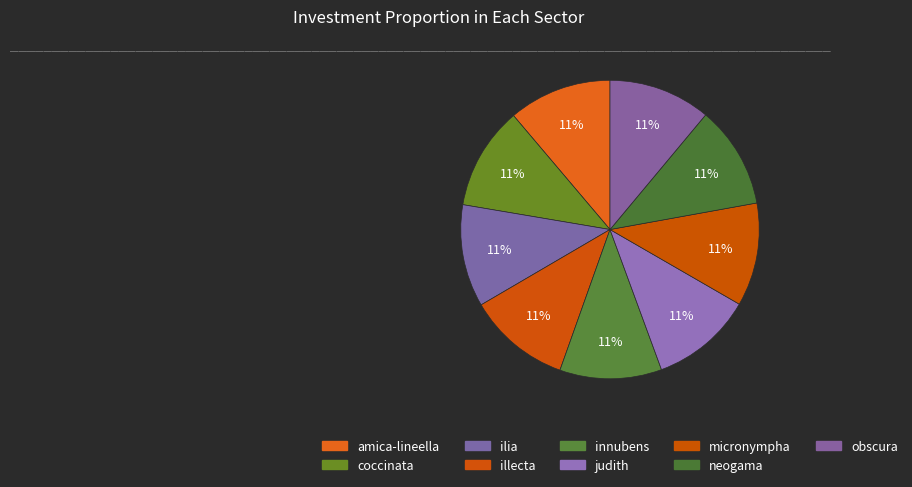

How many slices are in this pie chart?

9